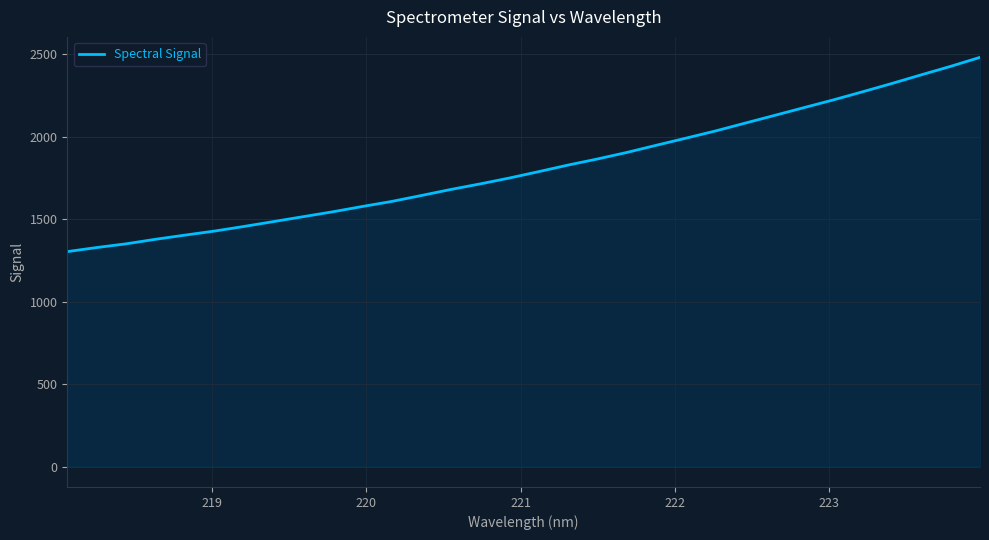

What is the difference between the maximum and minimum values?

1178.4